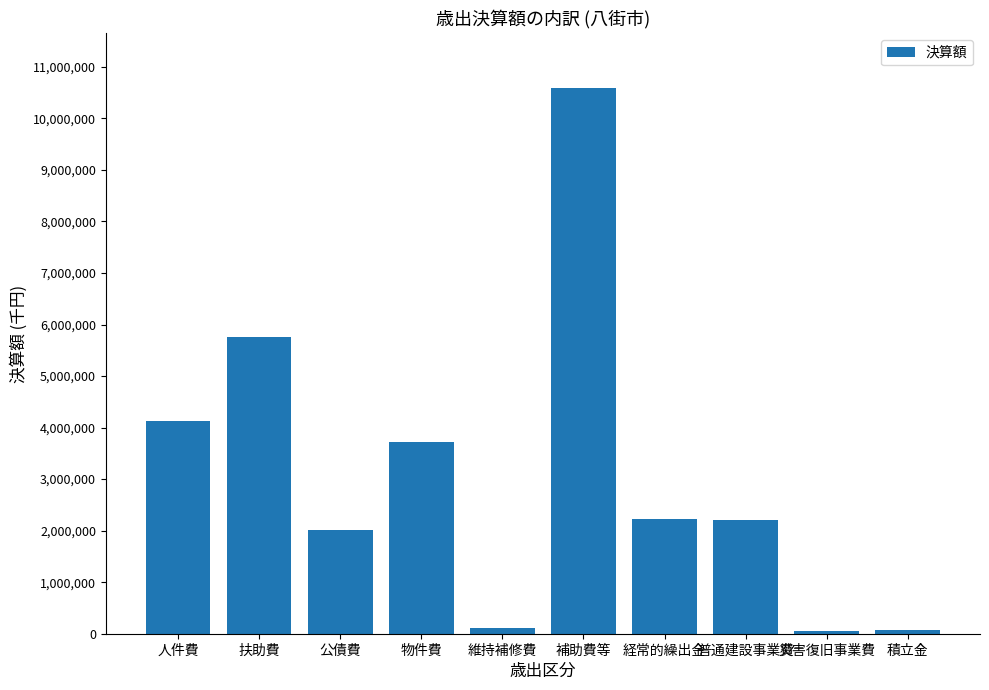

How many values are below 2233898?

5